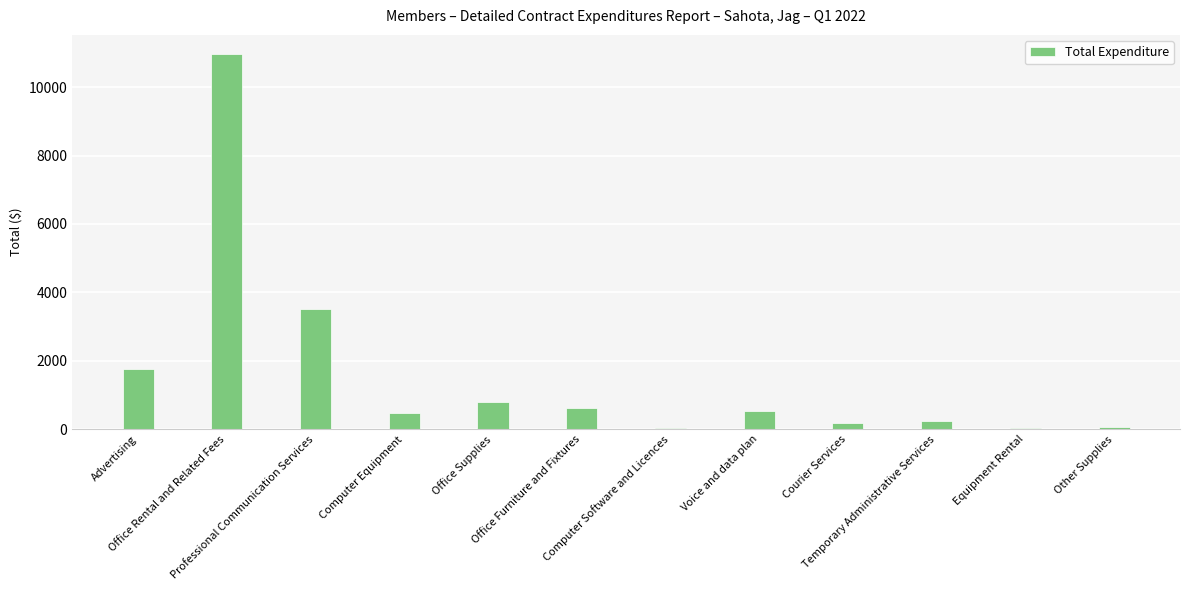

What is the greatest value displayed?

10977.2